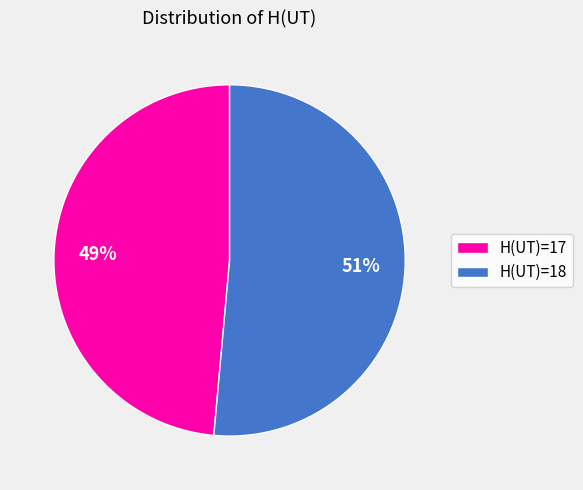

Which category has the biggest portion of the pie?

H(UT)=18